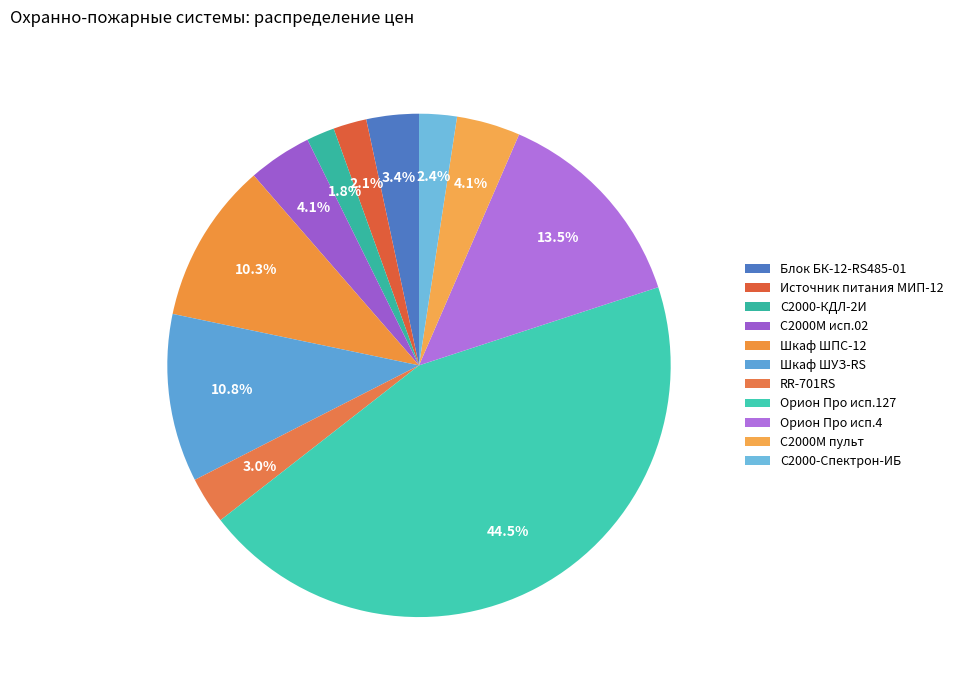

How many segments does this pie chart have?

11